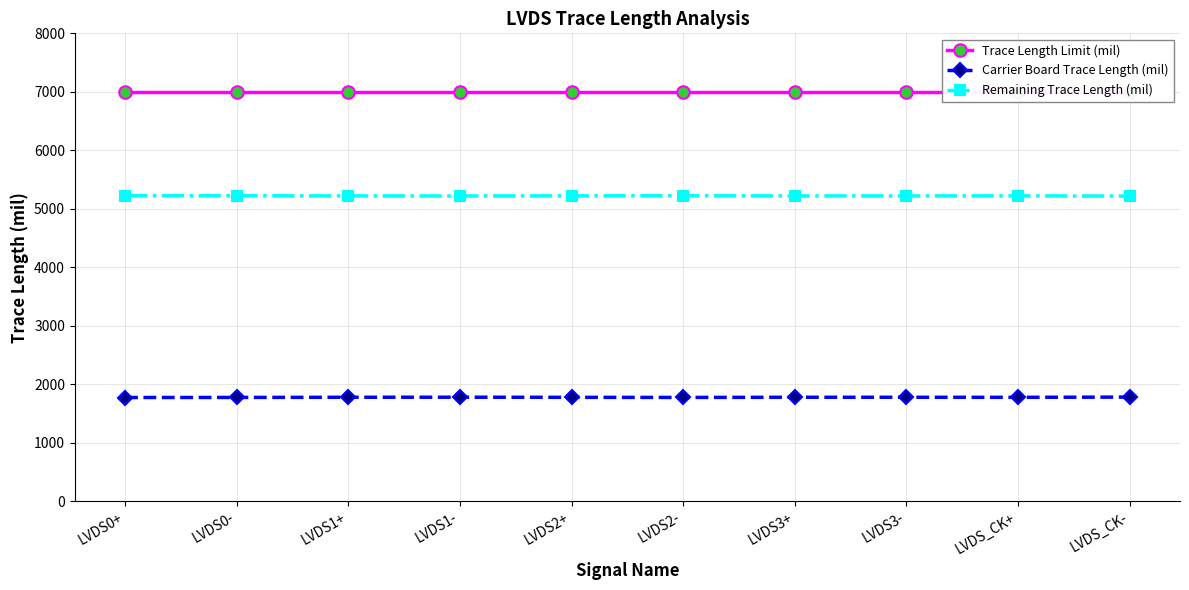

The value of Remaining Trace Length (mil) at LVDS_CK- is 5218. True or false?

True